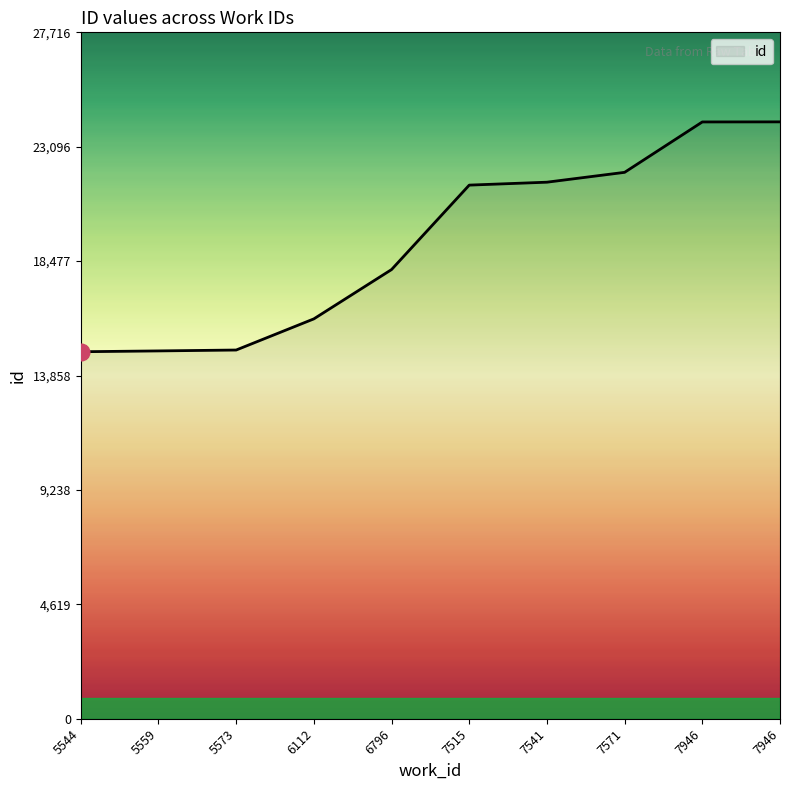

True or false: the data shows 30046 at 7515.

False